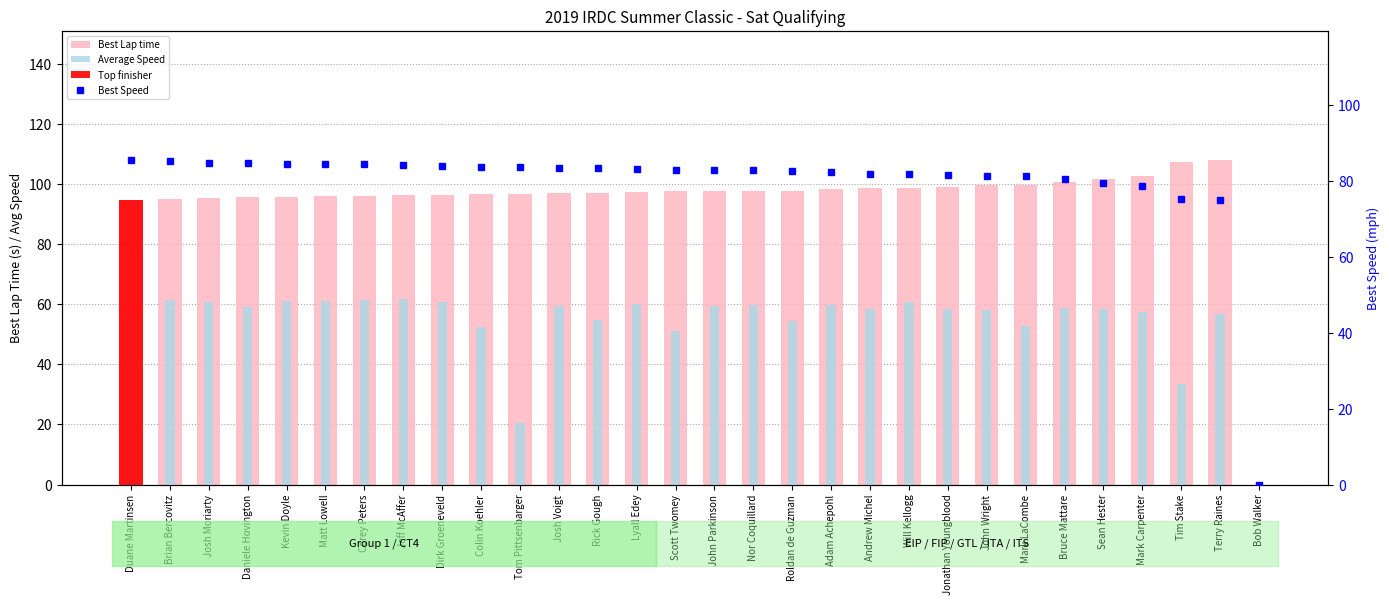

What is the difference between the second highest and minimum values in the Average Speed series?

61.4